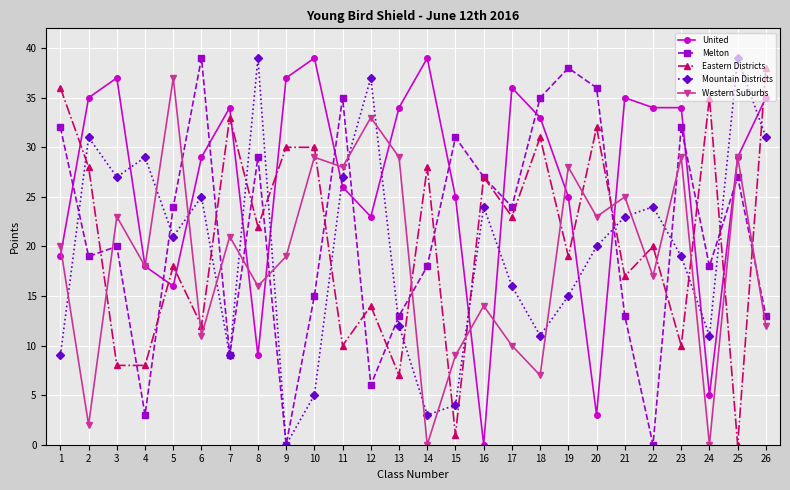

Is the value of United at 25 greater than the value of Eastern Districts at 6?

Yes